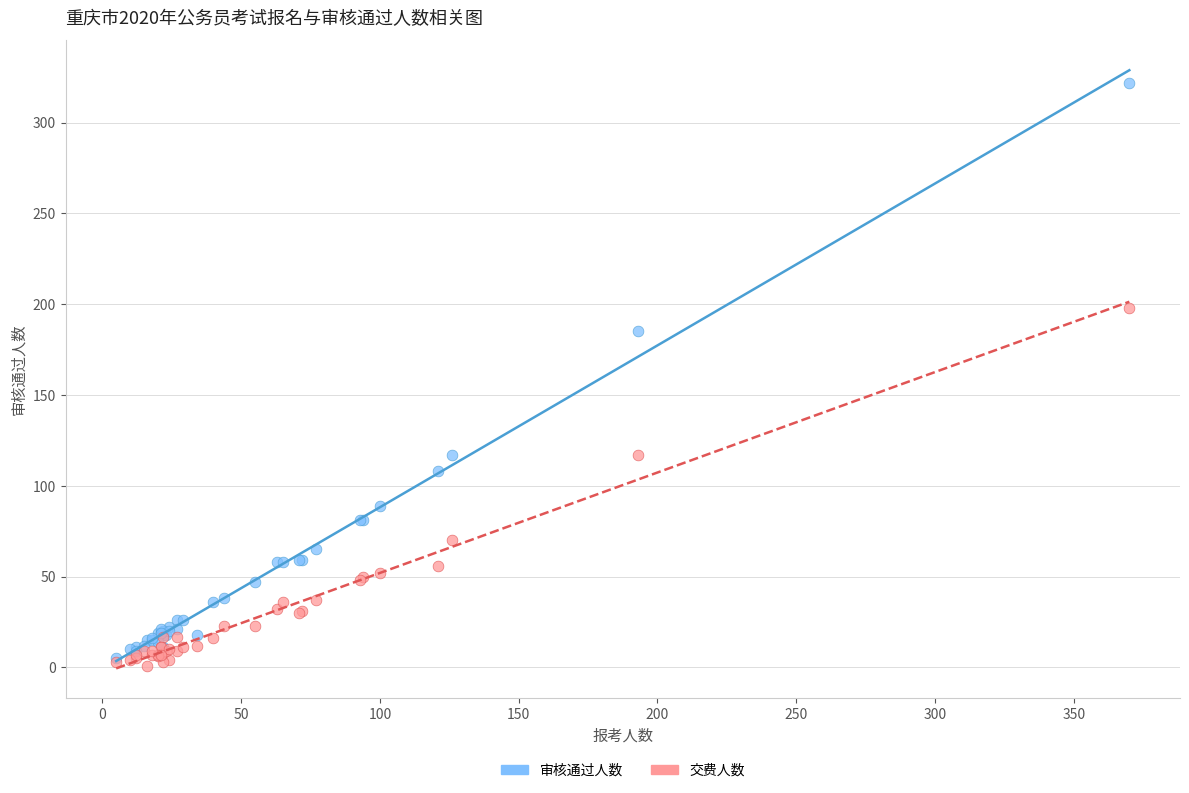

In the 审核通过人数 series, what Y value is closest to 163?

185